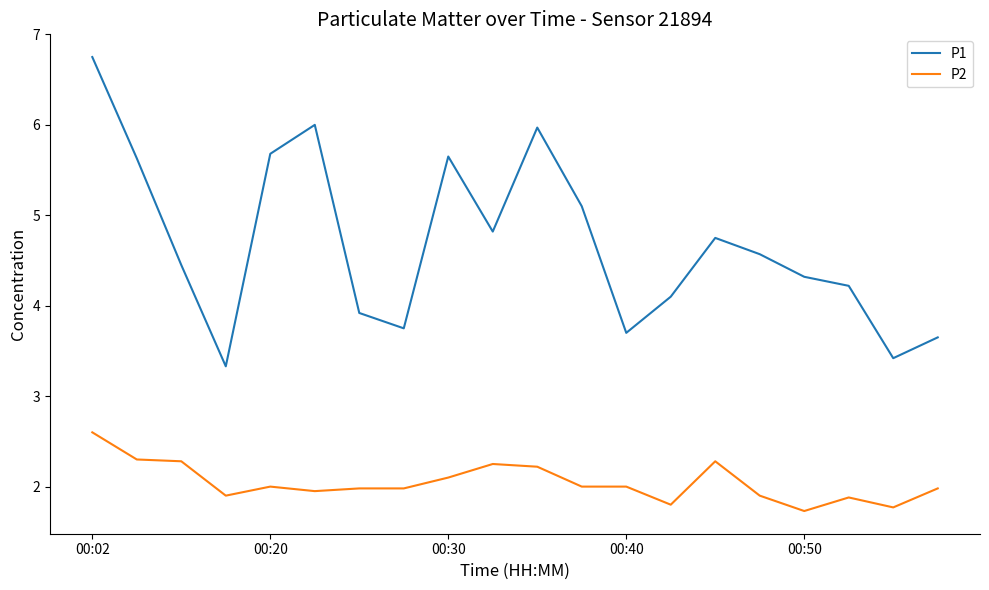

Which series has the largest range (max minus min)?

P1